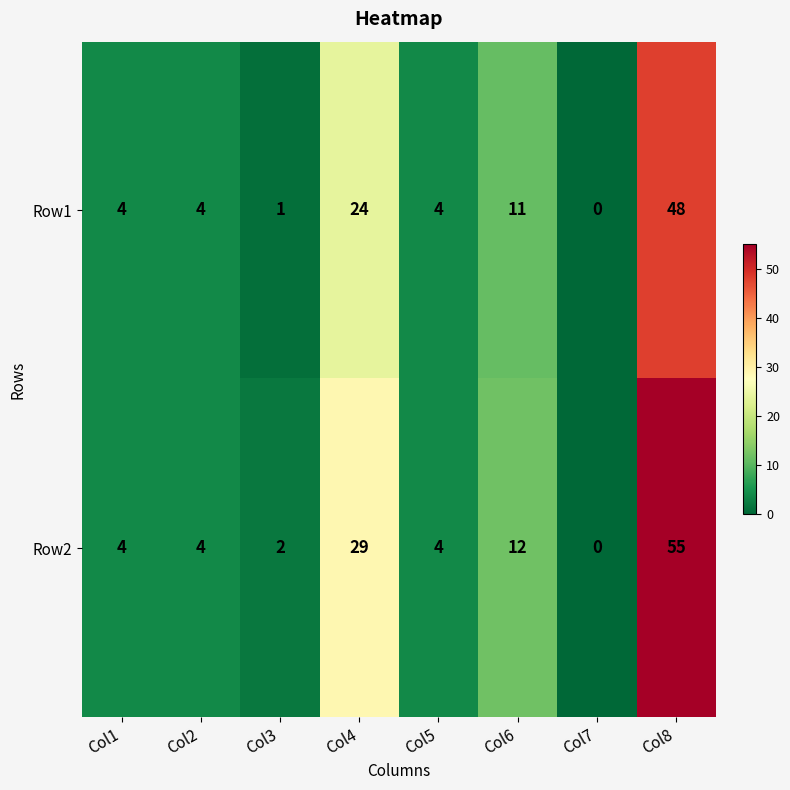

What is the difference between the maximum and minimum values in the Row1 series?

48